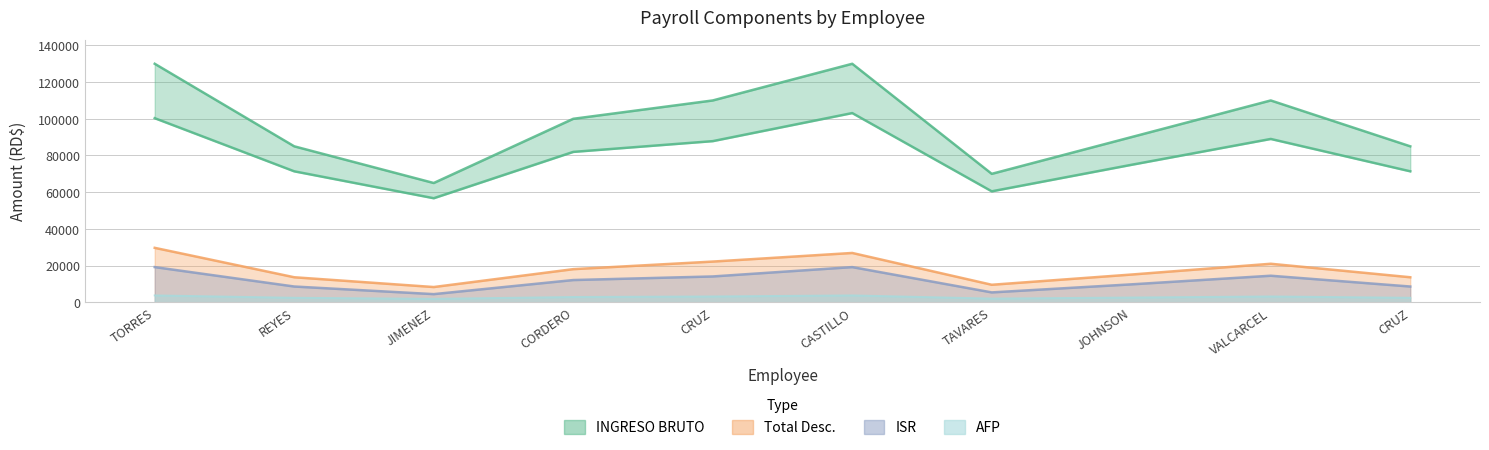

The NETO series shows 16614.0 at JOHNSON. True or false?

False